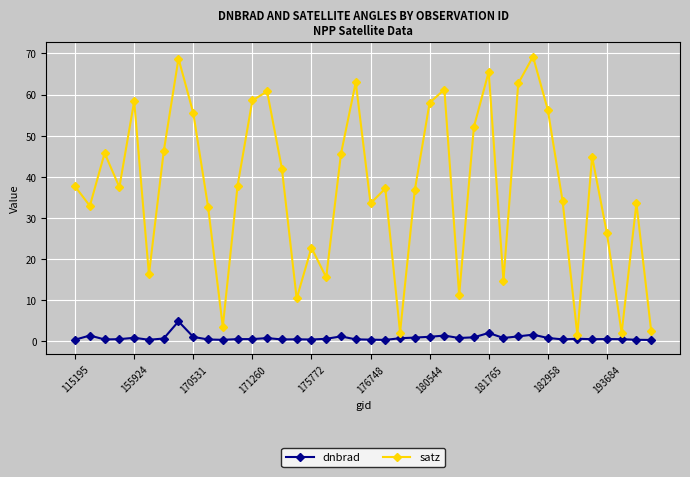

What is the difference between the second highest and minimum values in the satz series?

67.2